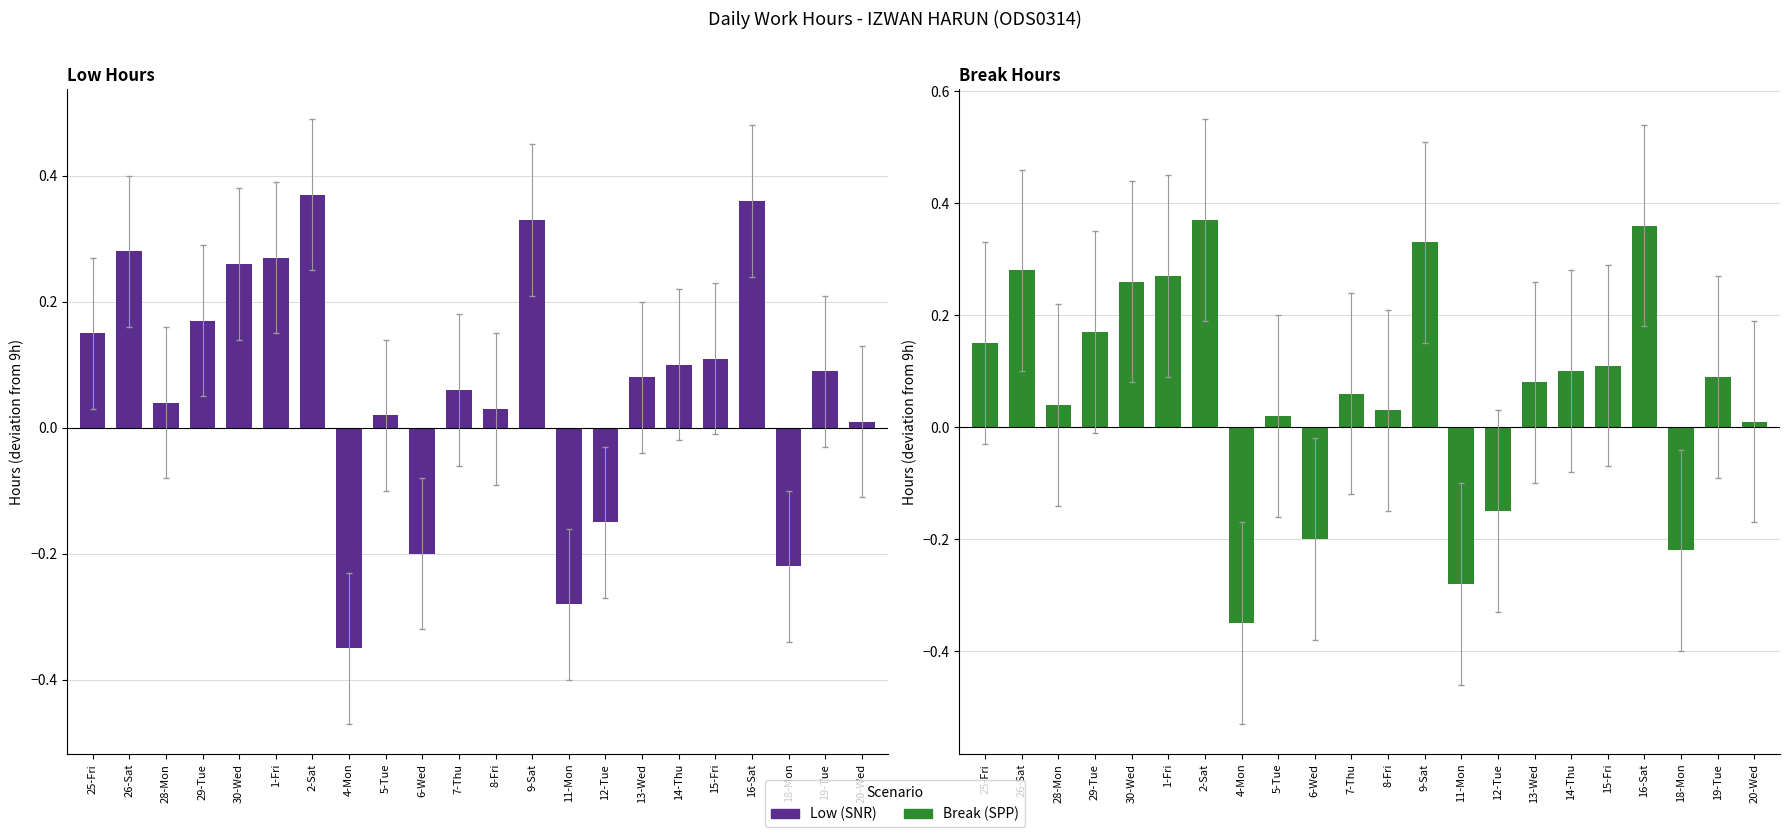

True or false: Low (deviation from 9h) has a value of 0.1 at 29-Tue.

False